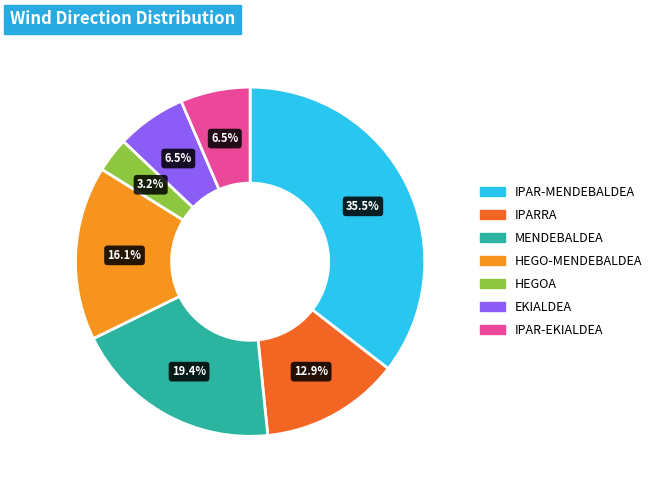

Does any single category account for the majority?

No